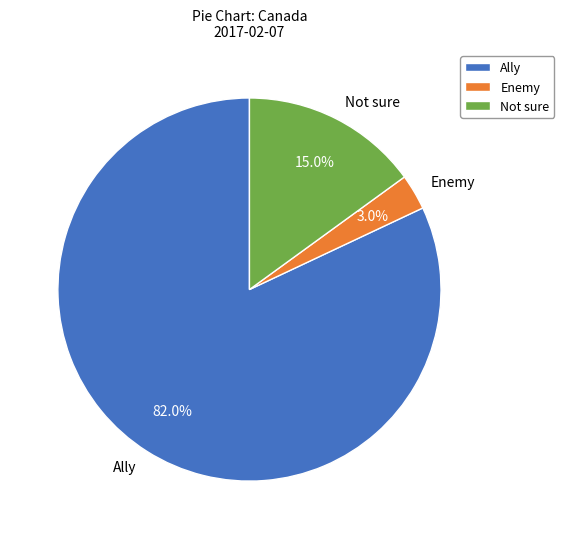

Which slice represents more than half of the pie?

Ally